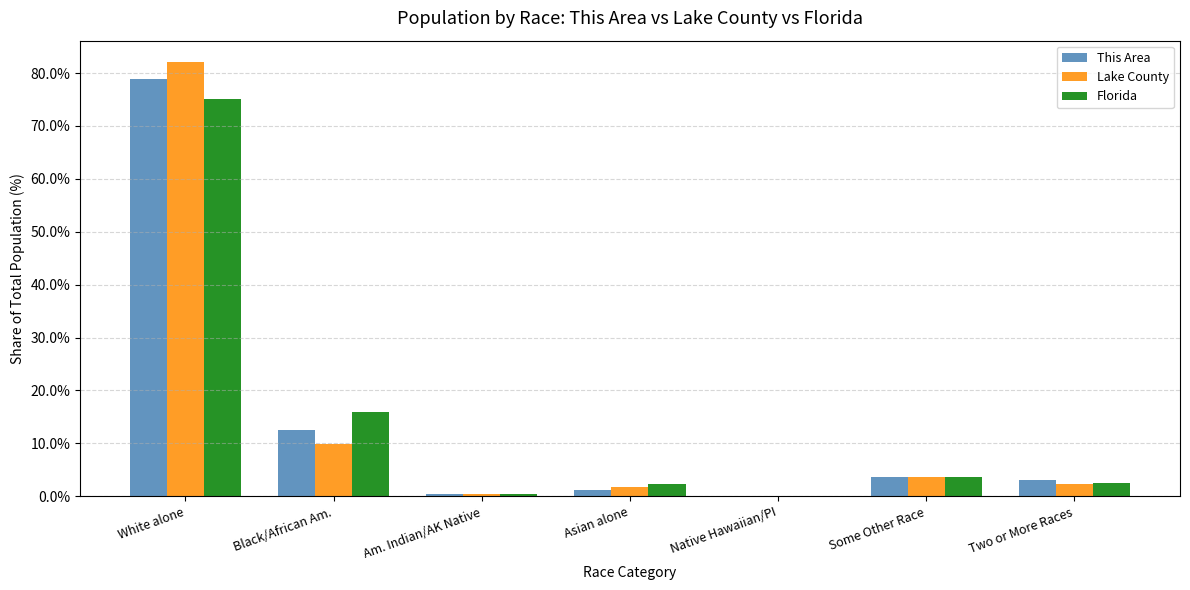

Are the bars grouped side by side (vs. stacked)?

Yes